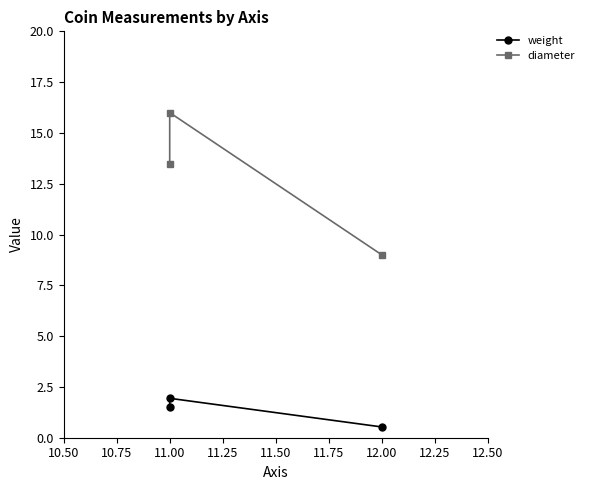

At how many categories does at least one series exceed 4?

3